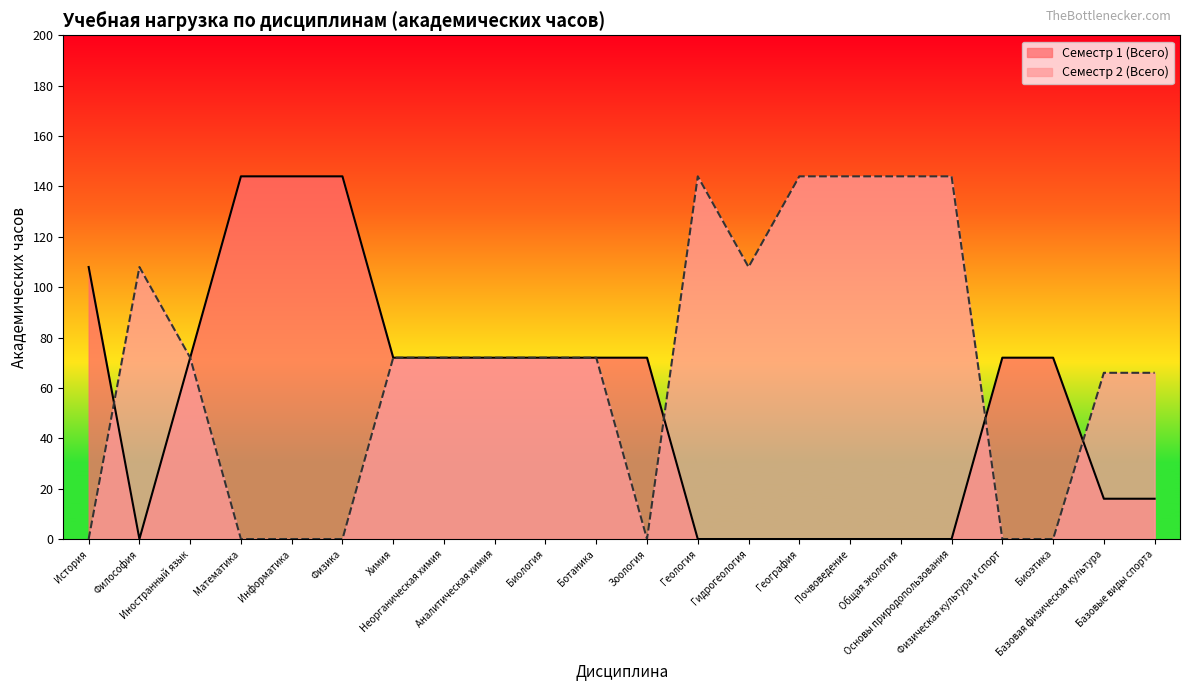

Which series ends up on top after the final intersection of Семестр 2 (Всего) and Семестр 1 (Всего)?

Семестр 2 (Всего)